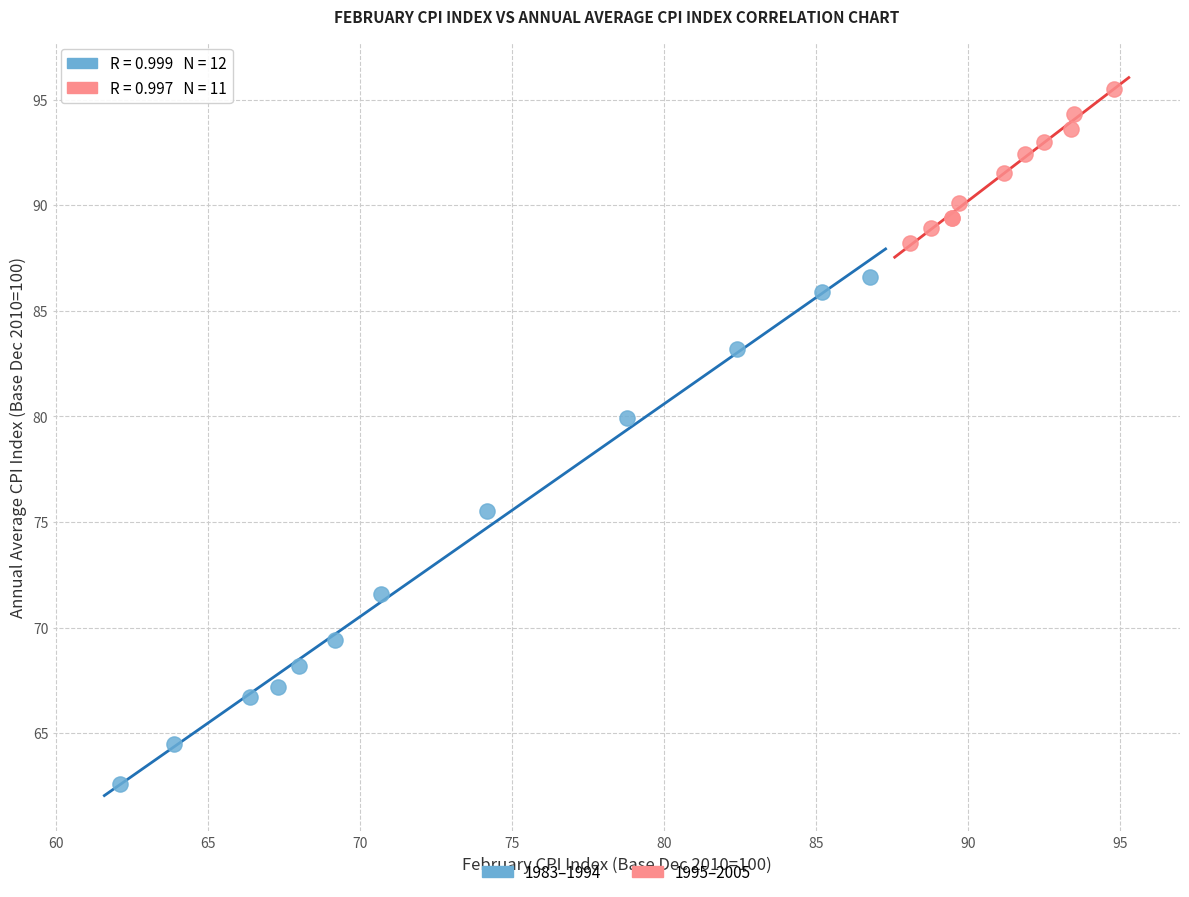

Which series has the widest spread of Y values?

1983–1994